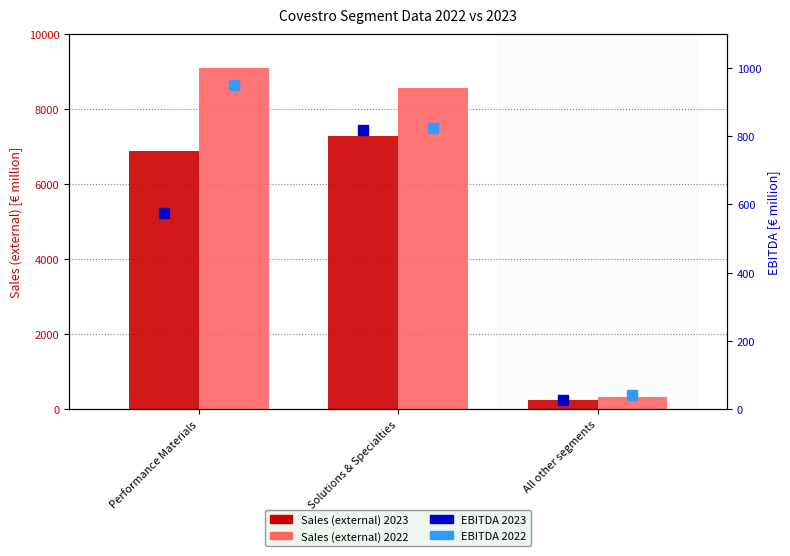

How many categories are shown in the chart?

3